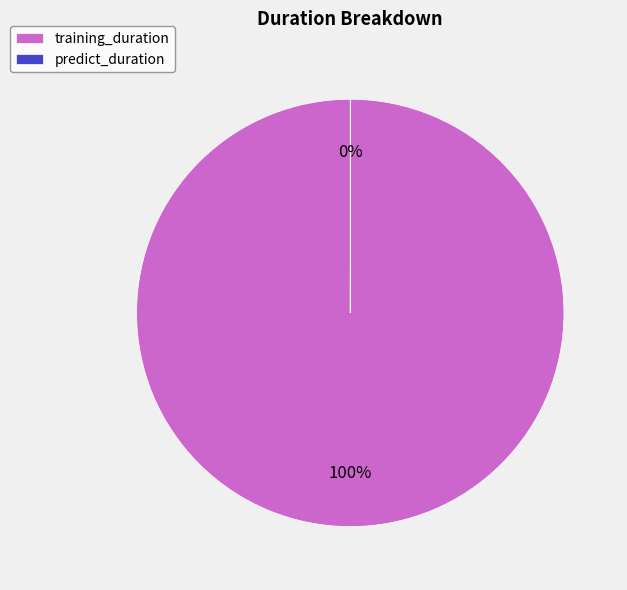

To the nearest percent, what is the difference between the largest and smallest slice percentages?

100%